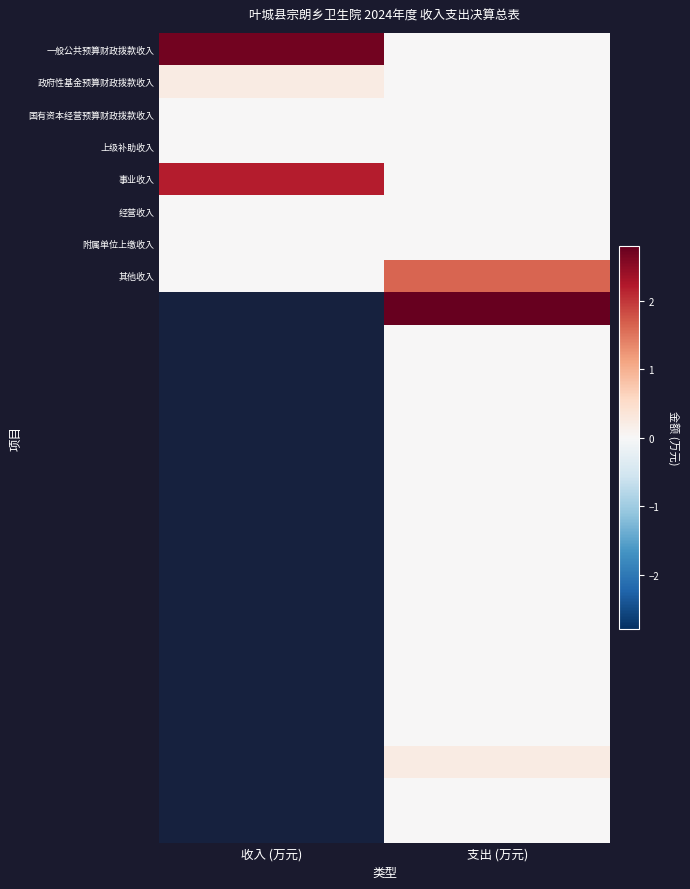

Which series changed the most between 收入 (万元) and 支出 (万元)?

一般公共预算财政拨款收入